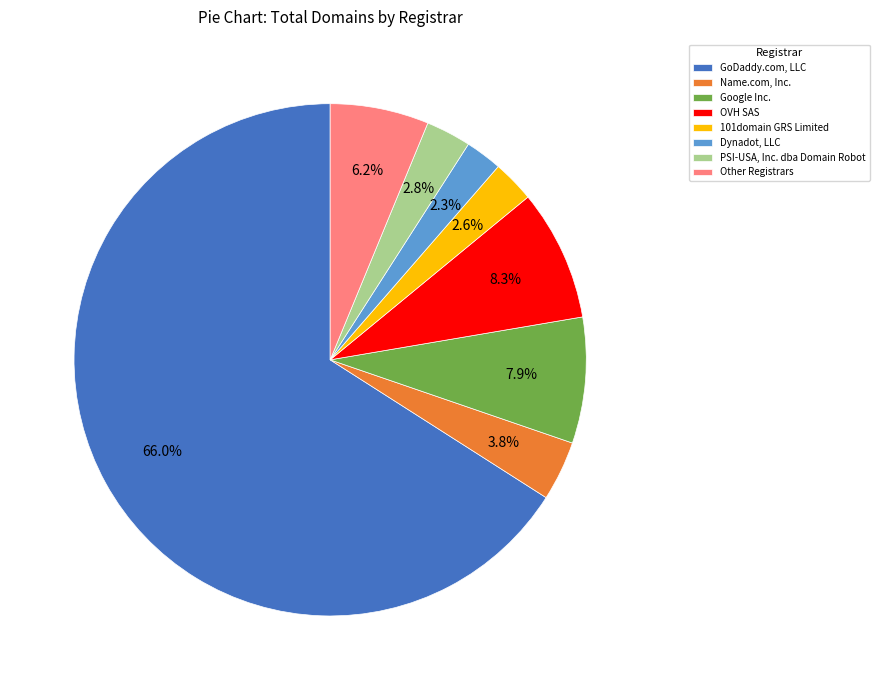

Rank the categories by value from highest to lowest.

GoDaddy.com, LLC, OVH SAS, Google Inc., Other Registrars, Name.com, Inc., PSI-USA, Inc. dba Domain Robot, 101domain GRS Limited, Dynadot, LLC